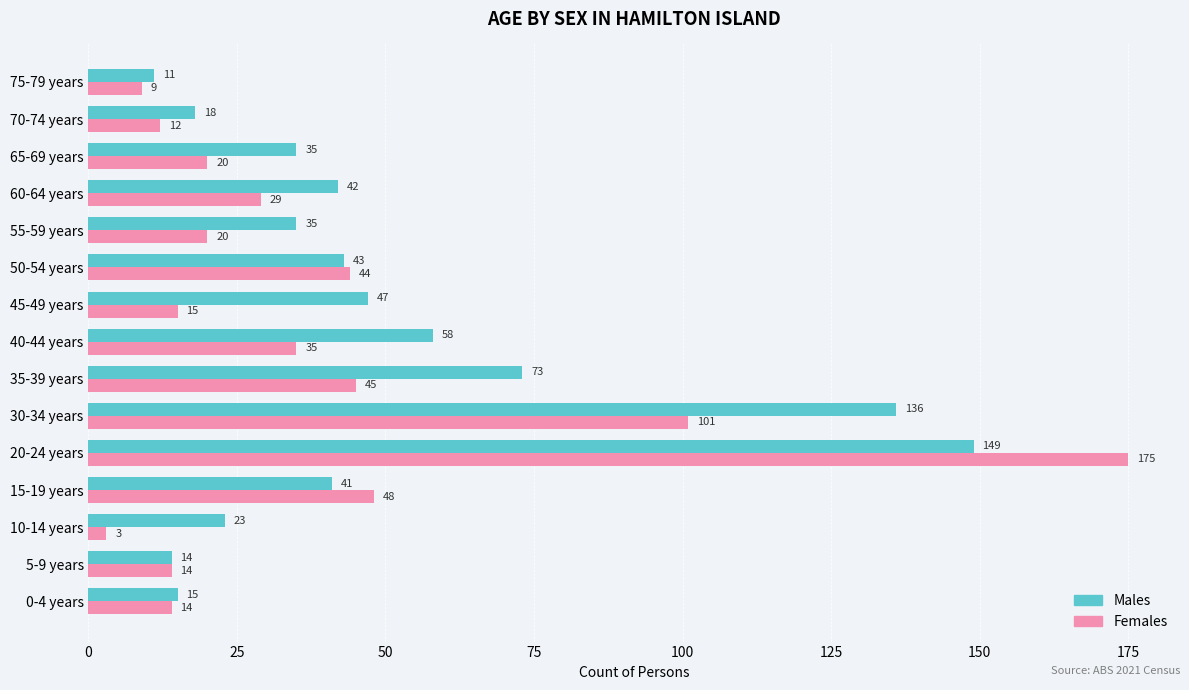

Count the number of categories in the chart.

15